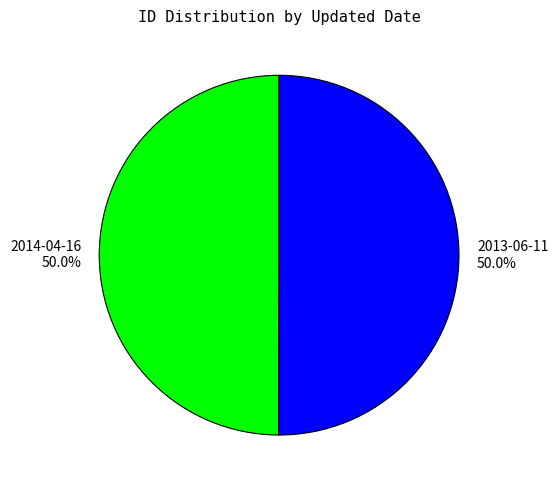

The 2013-06-11 slice represents 61% of the pie. True or false?

False